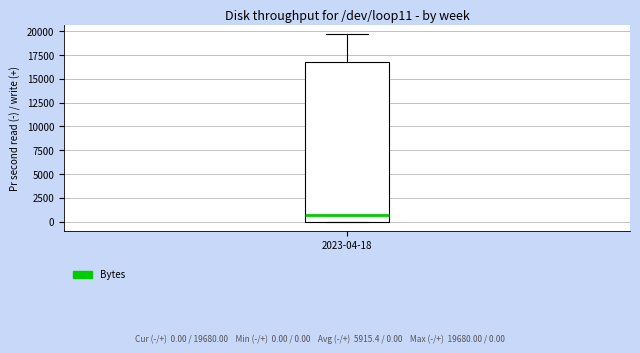

Read this box plot against the y-axis: the position of the median line, the range covered by the box, and the ends of both whiskers. The values are not printed on the chart, so give them approximately, as read against the axis.

median 500, box 0 to 17000, whiskers 0 to 19500